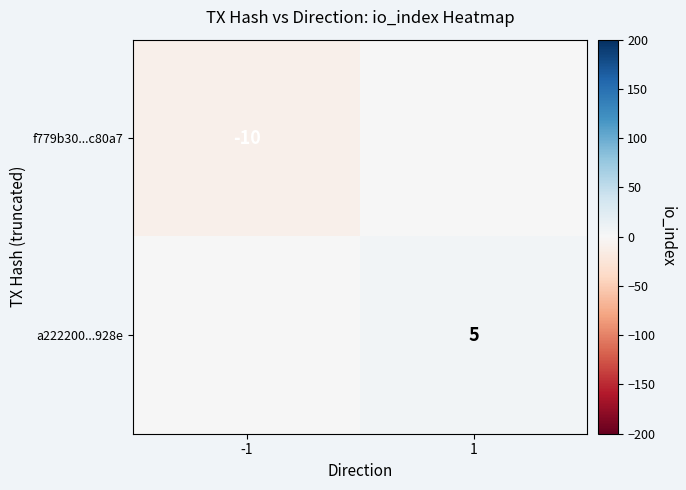

True or false: f779b30...c80a7 has a value of -6 at -1.

False